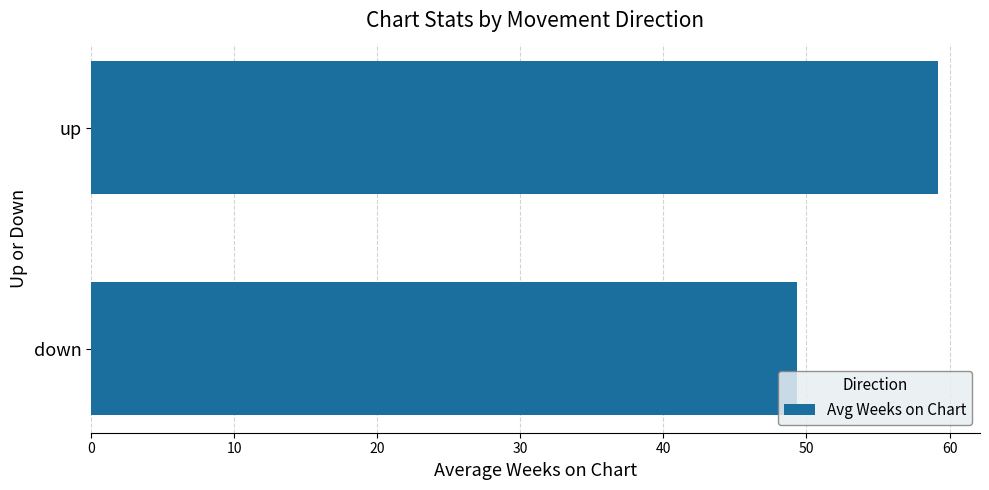

Are the bars grouped side by side (vs. stacked)?

No